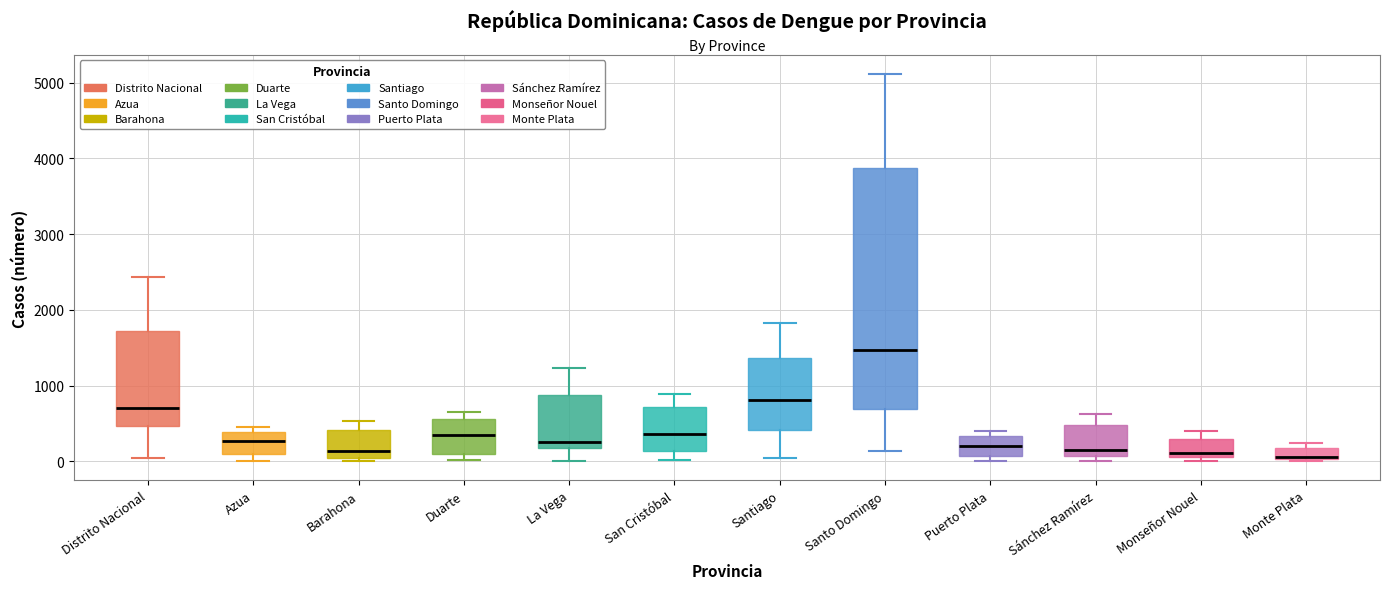

Reading left to right, transcribe this box plot: for each box, give where its median line is, the range the box spans, and where its two whiskers end, as read against the y-axis. The values are not printed on the chart, so give them approximately, as read against the axis.

Distrito Nacional: median 700, box 500 to 1700, whiskers 0 to 2400
Azua: median 300, box 100 to 400, whiskers 0 to 500
Barahona: median 100, box 0 to 400, whiskers 0 (just below the box's lower edge) to 500
Duarte: median 300, box 100 to 600, whiskers 0 to 700
La Vega: median 300, box 200 to 900, whiskers 0 to 1200
San Cristóbal: median 400, box 100 to 700, whiskers 0 to 900
Santiago: median 800, box 400 to 1400, whiskers 0 to 1800
Santo Domingo: median 1500, box 700 to 3900, whiskers 100 to 5100
Puerto Plata: median 200, box 100 to 300, whiskers 0 to 400
Sánchez Ramírez: median 200, box 100 to 500, whiskers 0 to 600
Monseñor Nouel: median 100 (just above the box's lower edge), box 100 to 300, whiskers 0 to 400
Monte Plata: median 100, box 0 to 200, whiskers 0 to 200 (just above the box's upper edge)